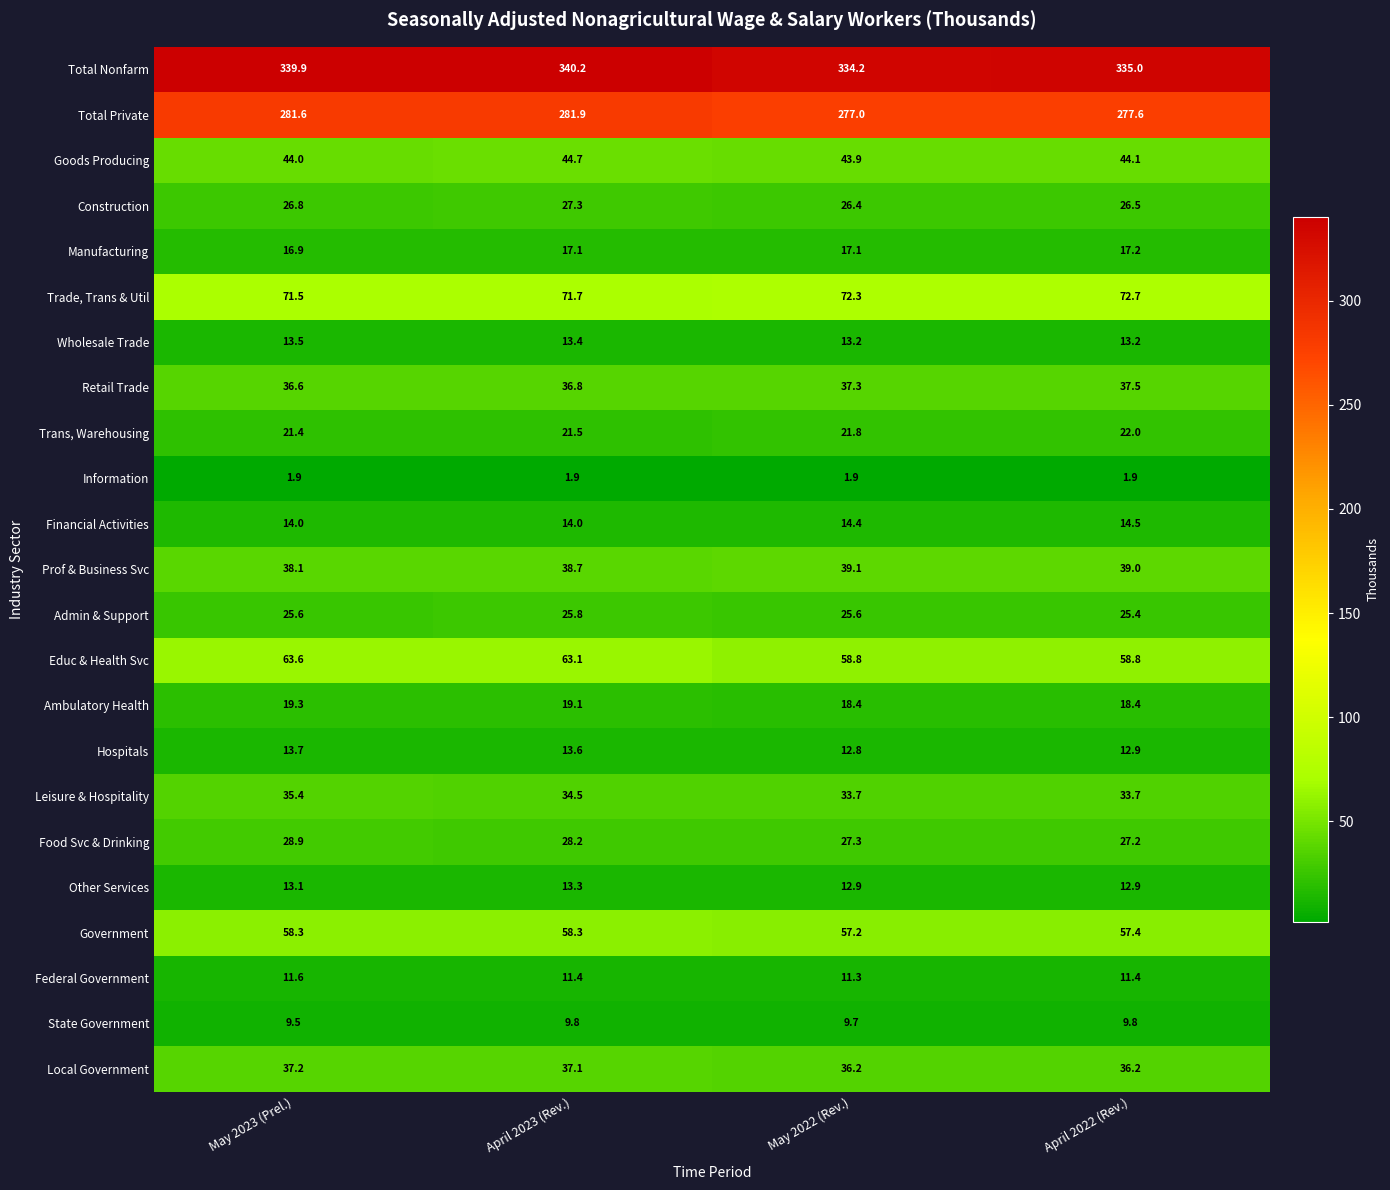

At how many categories does at least one series exceed 311?

4